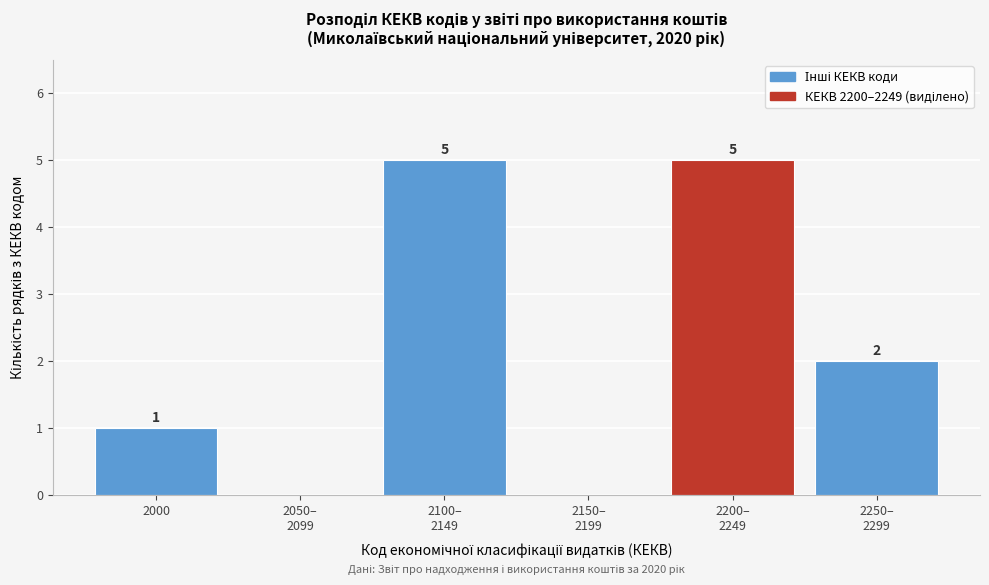

What is the sum of all values?

13